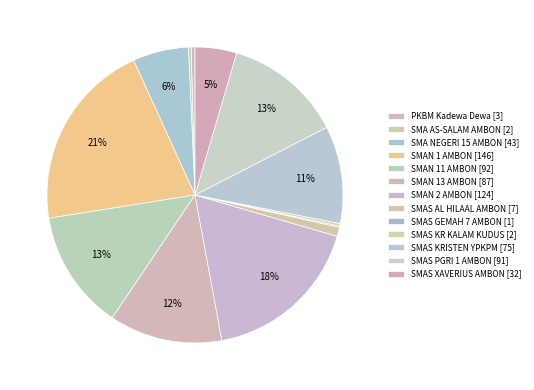

Is it true that SMAS AL HILAAL AMBON is 1% of the pie?

True